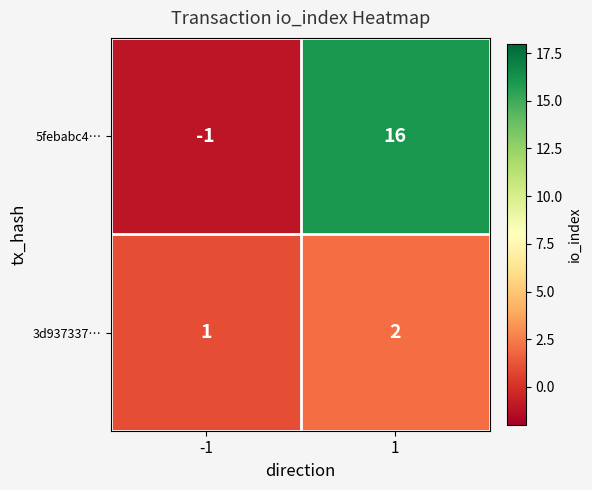

How many data points in 3d937337… are less than 2?

1